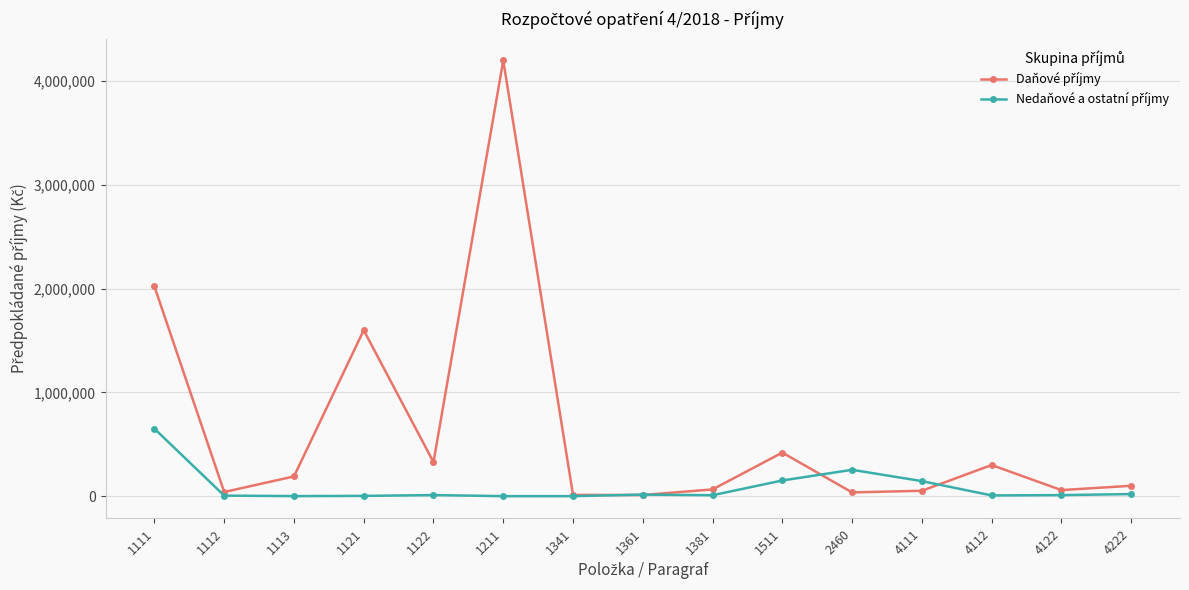

At which category is the sum across all series the highest?

1211